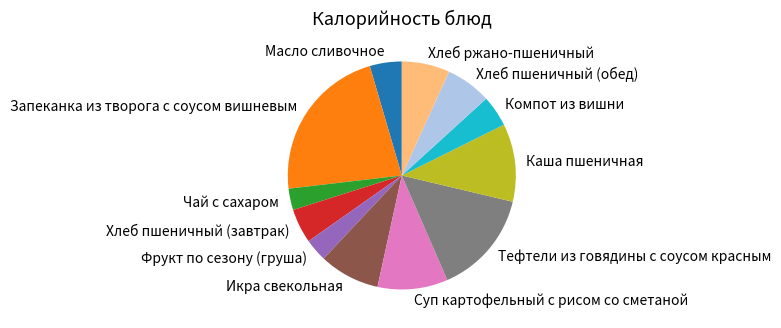

True or false: Каша пшеничная accounts for 1% of the total.

False